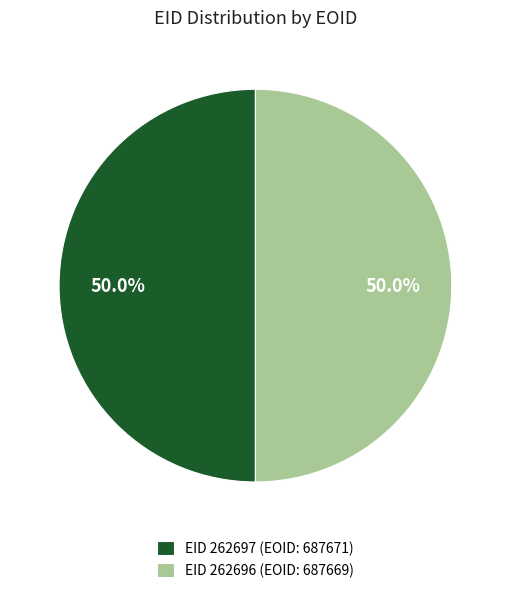

How much of the chart is everything except EID 262697 (EOID: 687671)?

50.0%